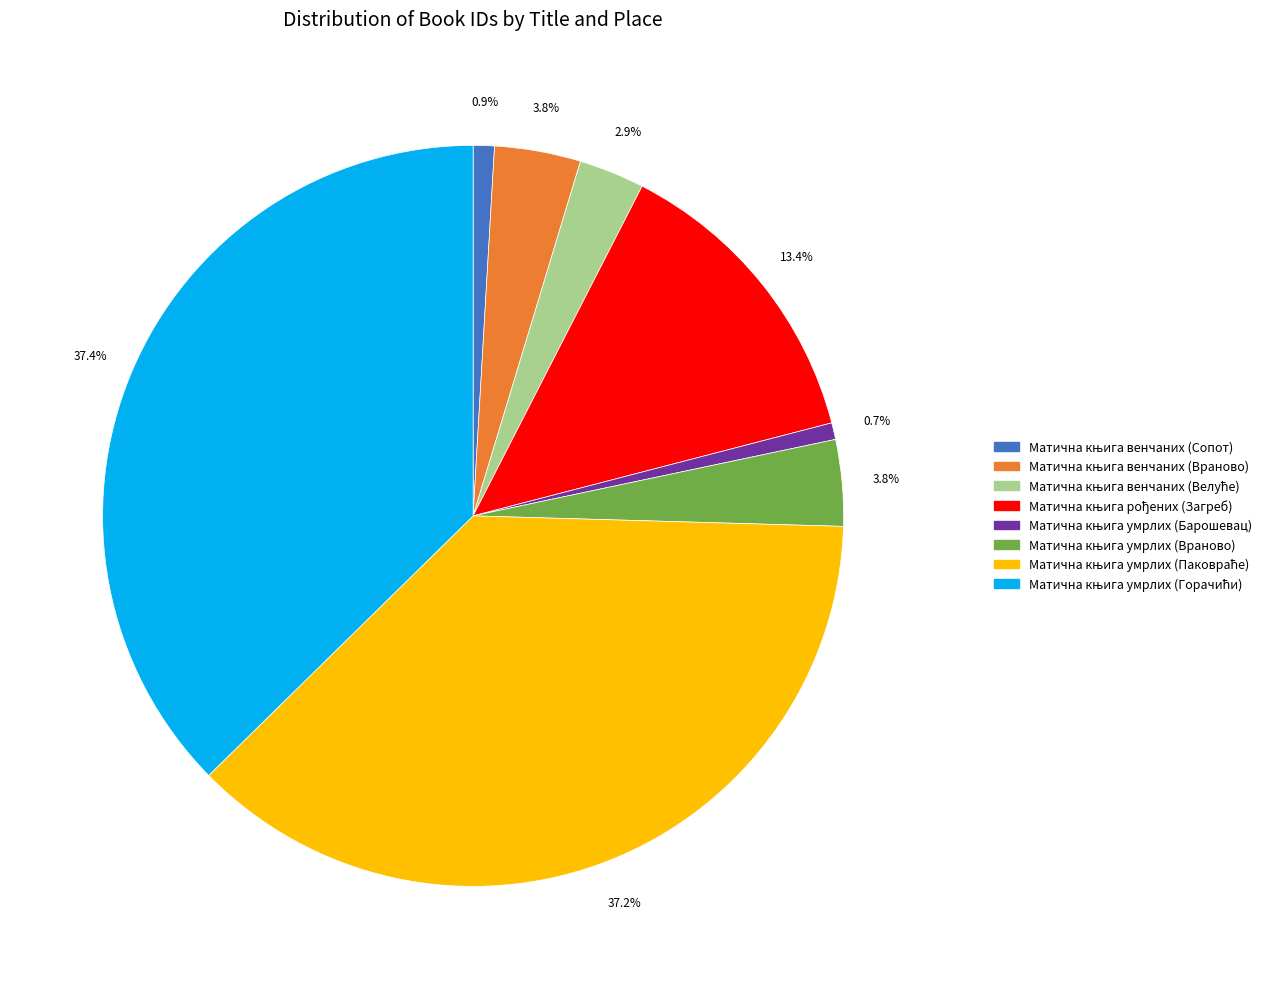

Is there a majority slice in this chart?

No